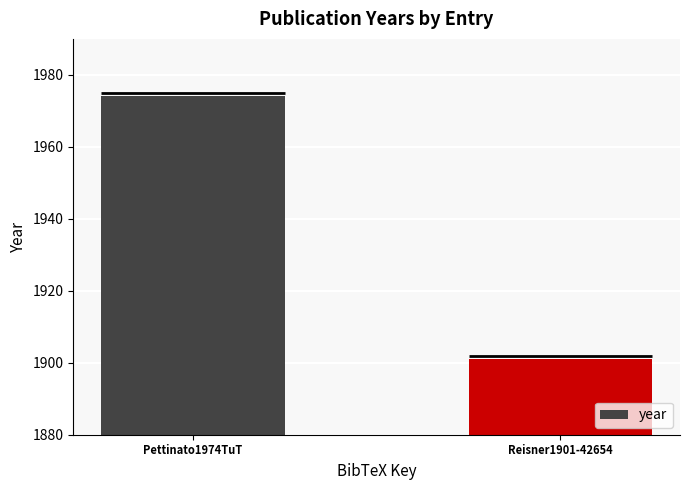

True or false: the data shows 627 at Pettinato1974TuT.

False